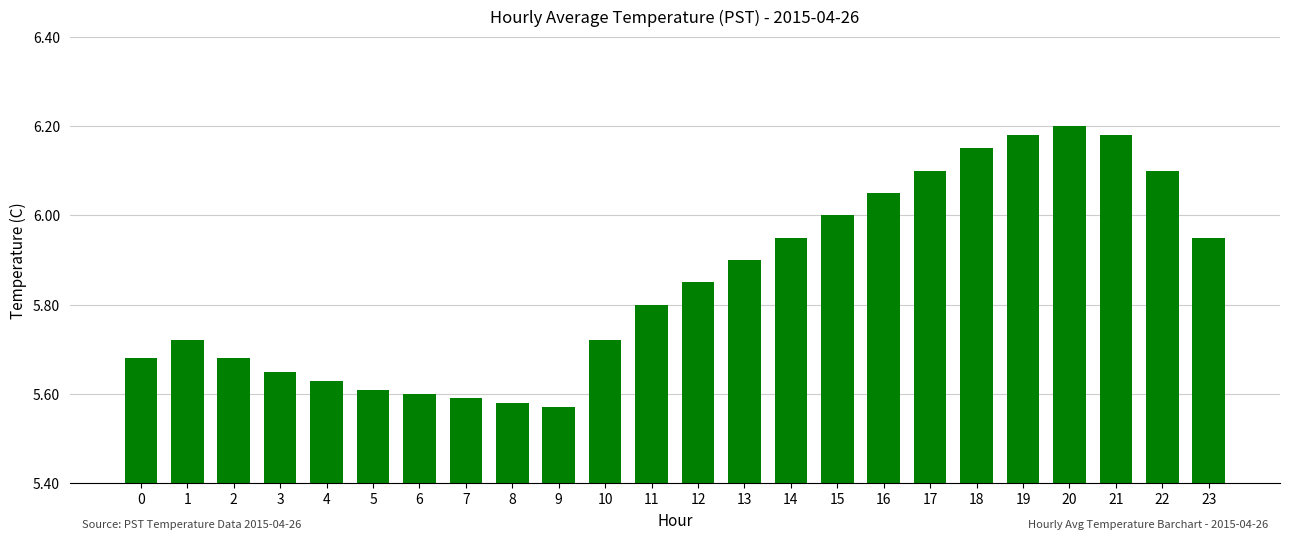

What is the difference between the maximum and second lowest values?

0.6